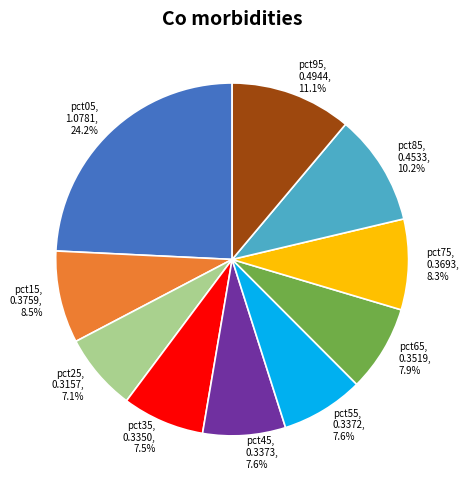

How many slices are in this pie chart?

10